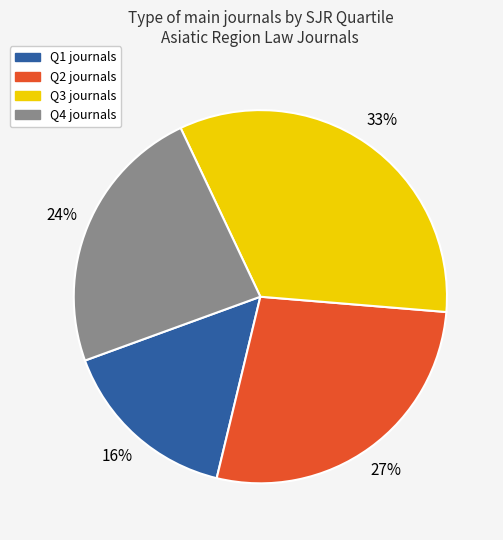

To the nearest percent, what is the average slice percentage?

25%